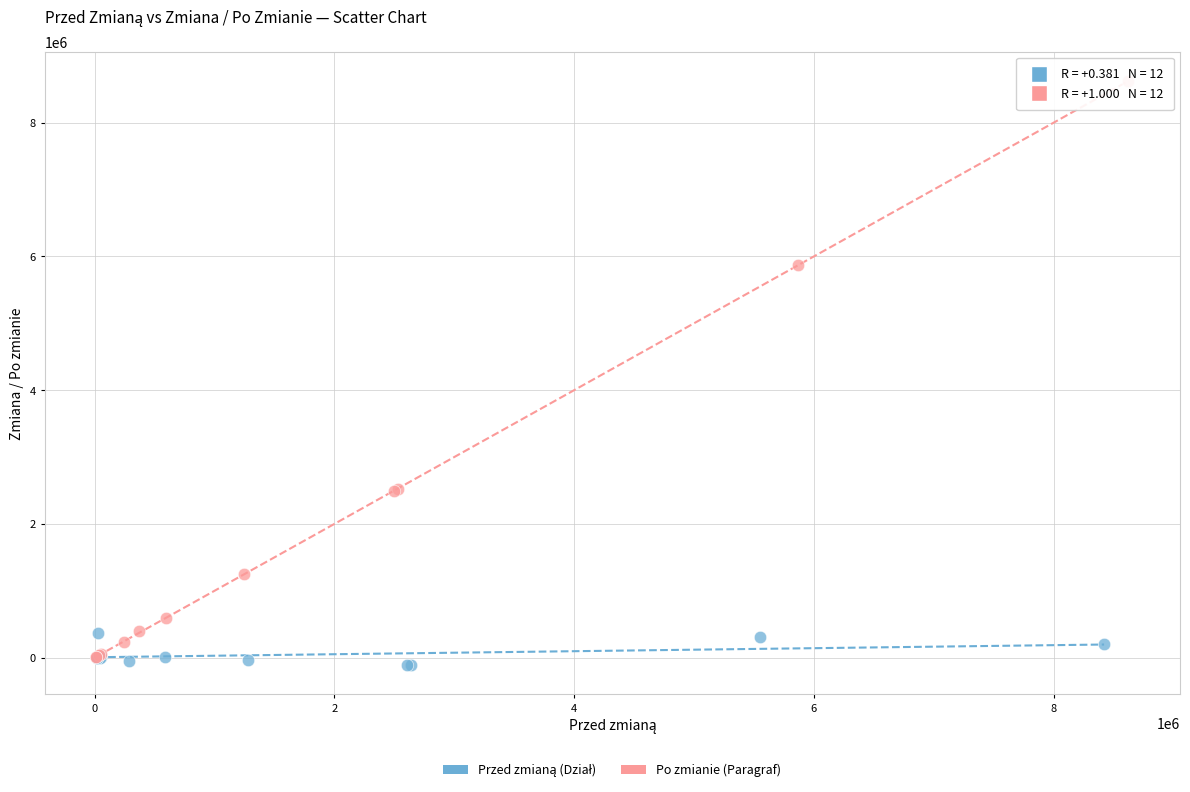

Which series contains the highest Y value?

Po zmianie (Paragraf)